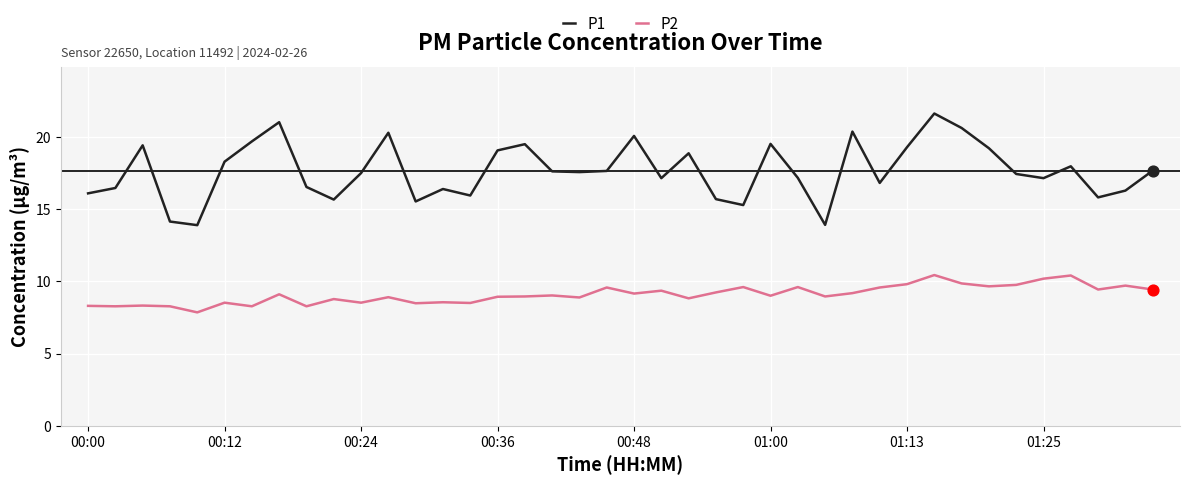

Which series has the largest total across all categories?

P1